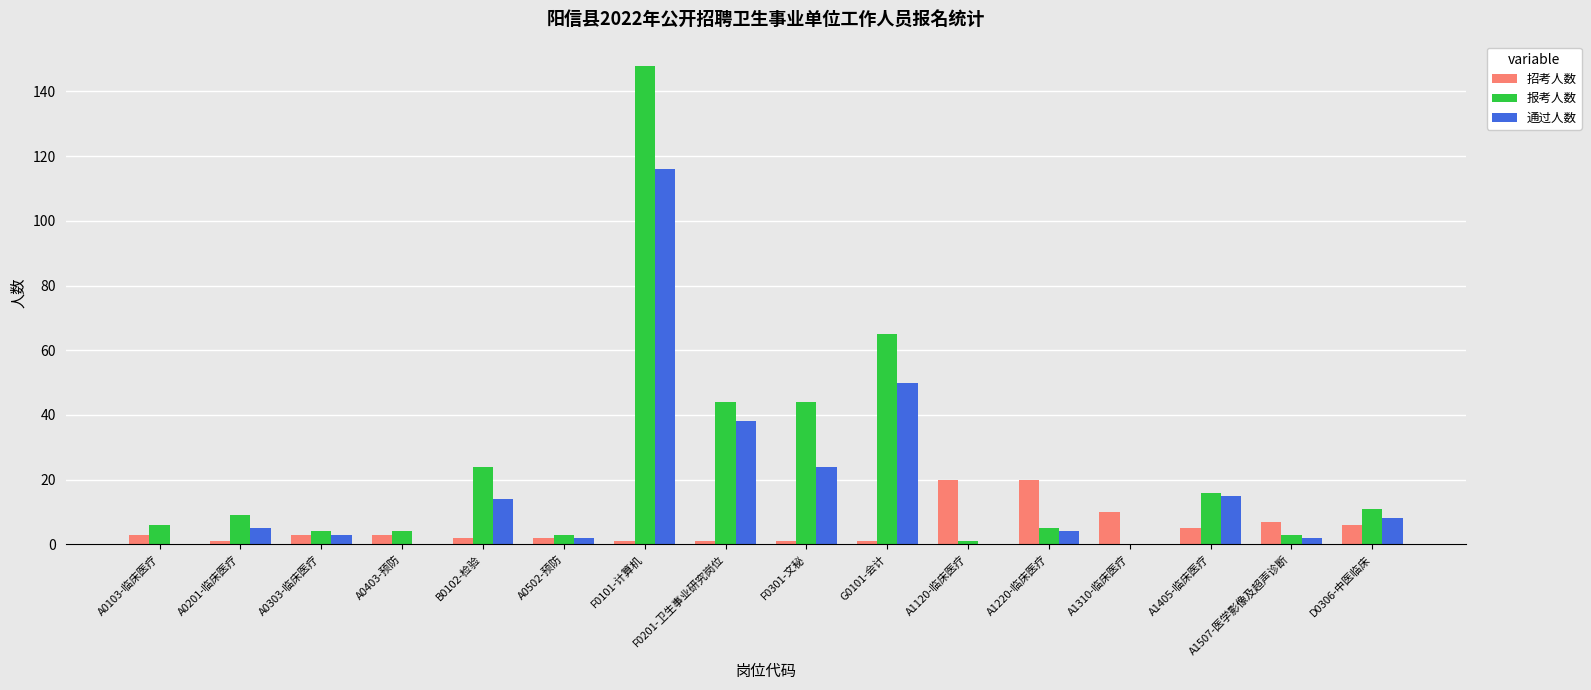

At which category is the sum across all series the highest?

F0101-计算机